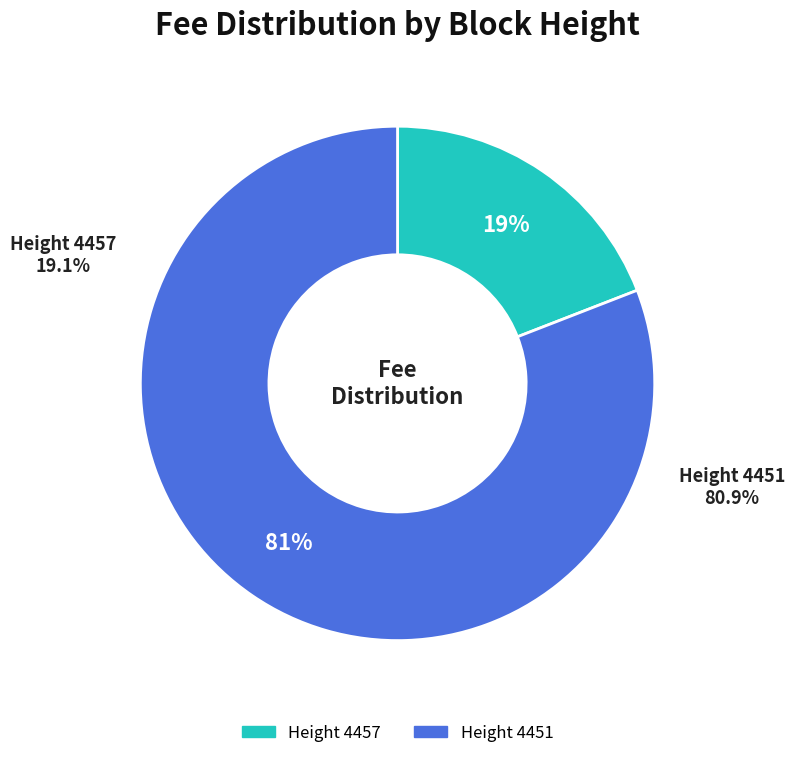

Is there any slice that represents more than half of the pie?

Yes